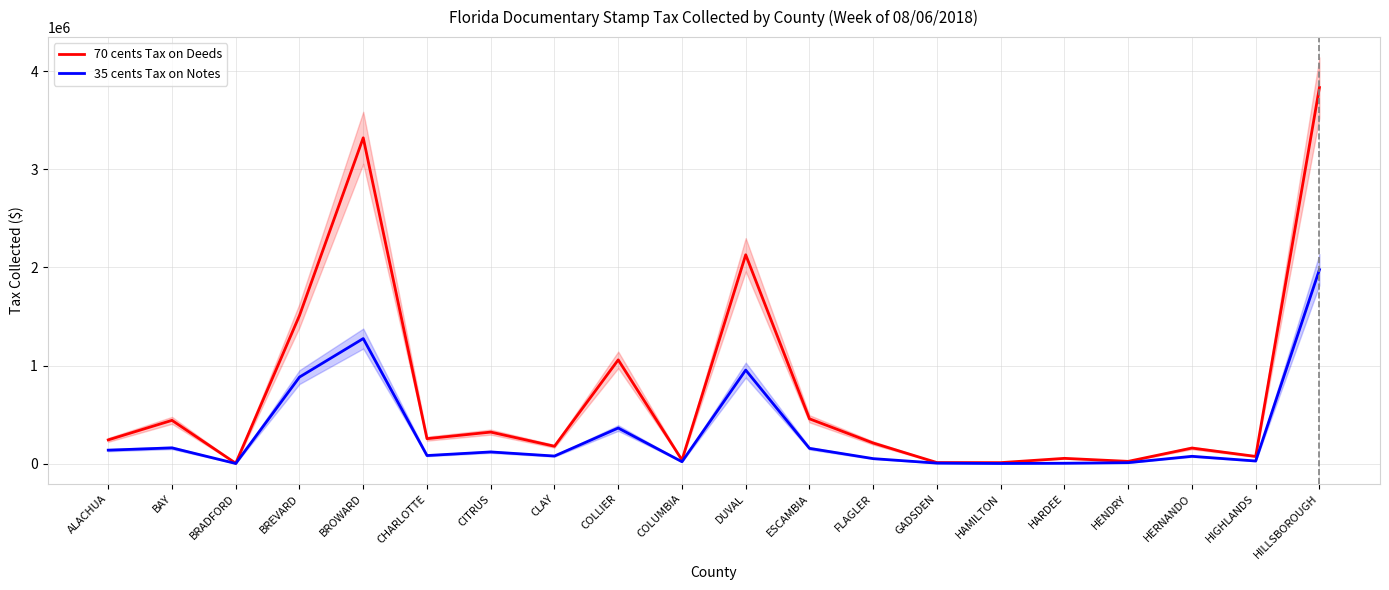

Where is the first local minimum for 70 cents Tax on Deeds?

BRADFORD